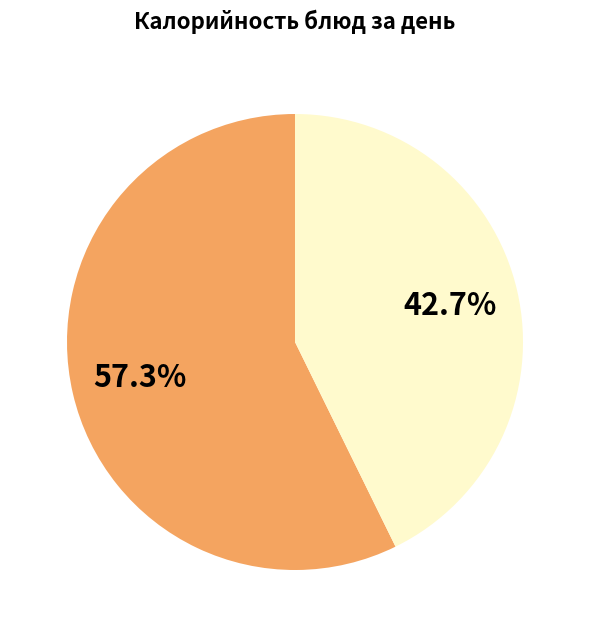

Is there any slice that represents more than half of the pie?

Yes